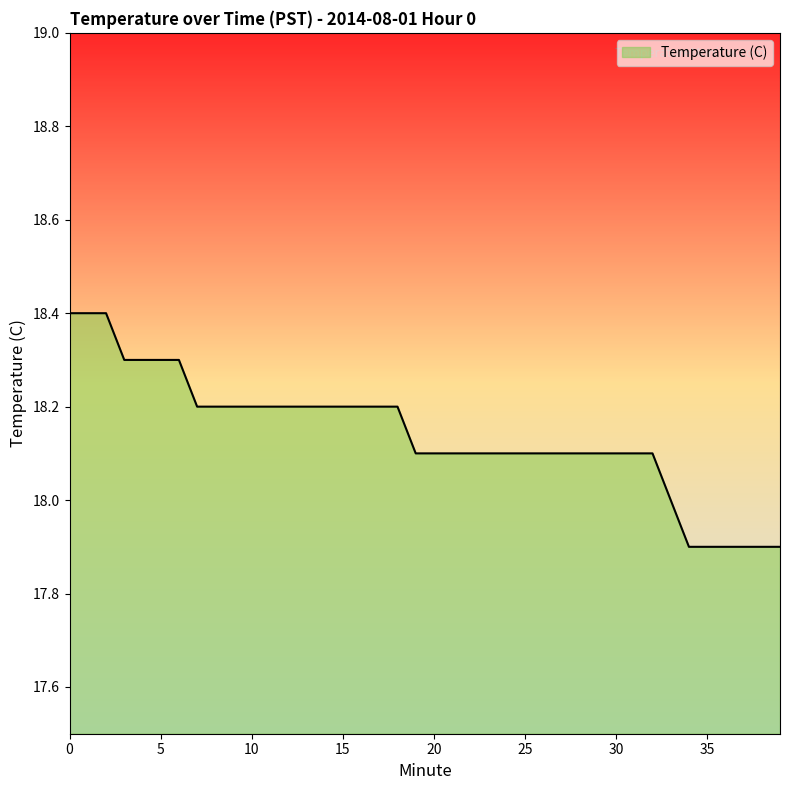

Does the chart display data point markers on the line(s)?

No